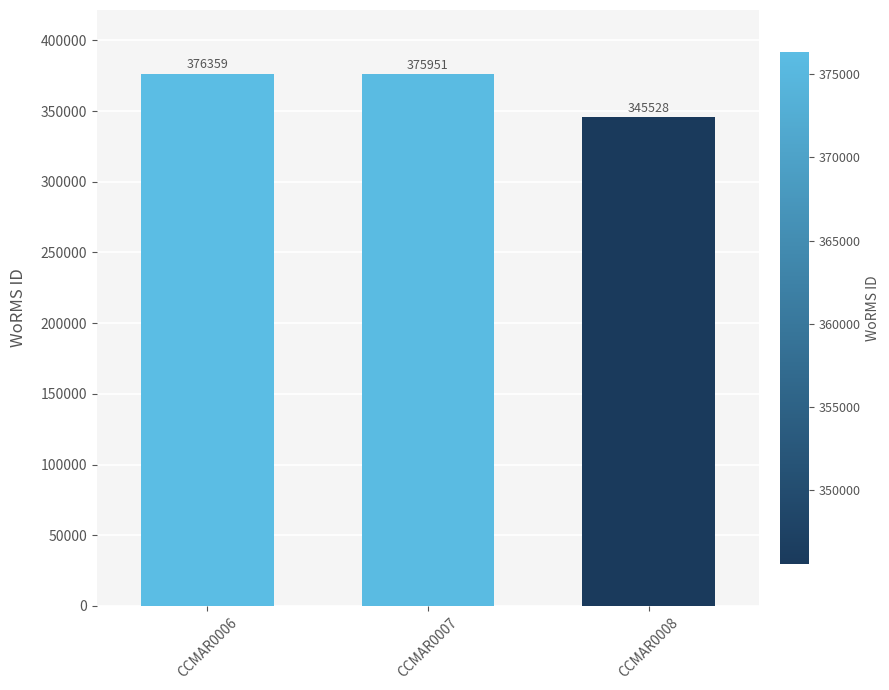

How many data points are less than 375951?

1